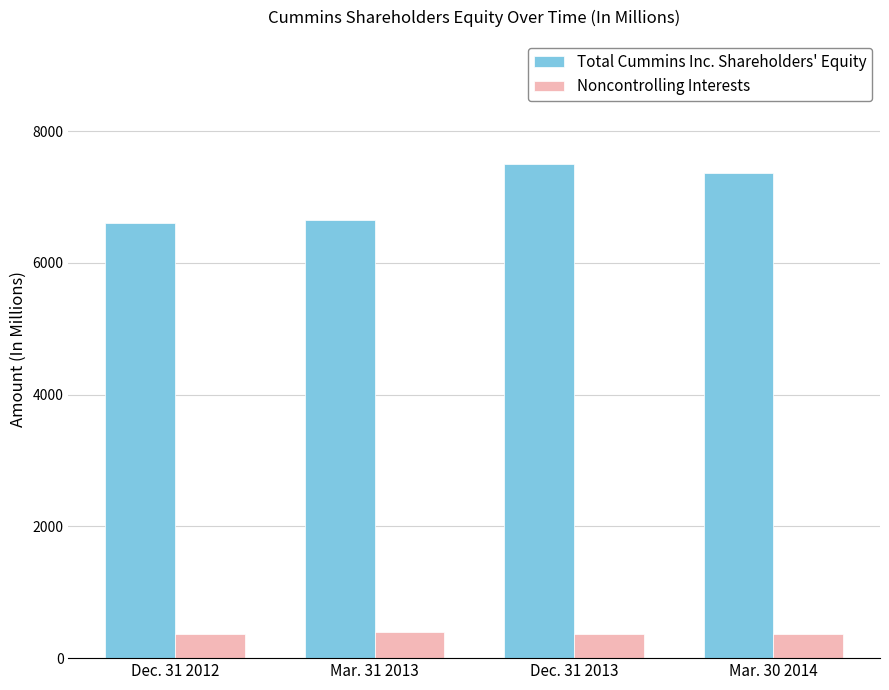

What is the difference between the maximum and minimum values in the Total Cummins Inc. Shareholders' Equity series?

907